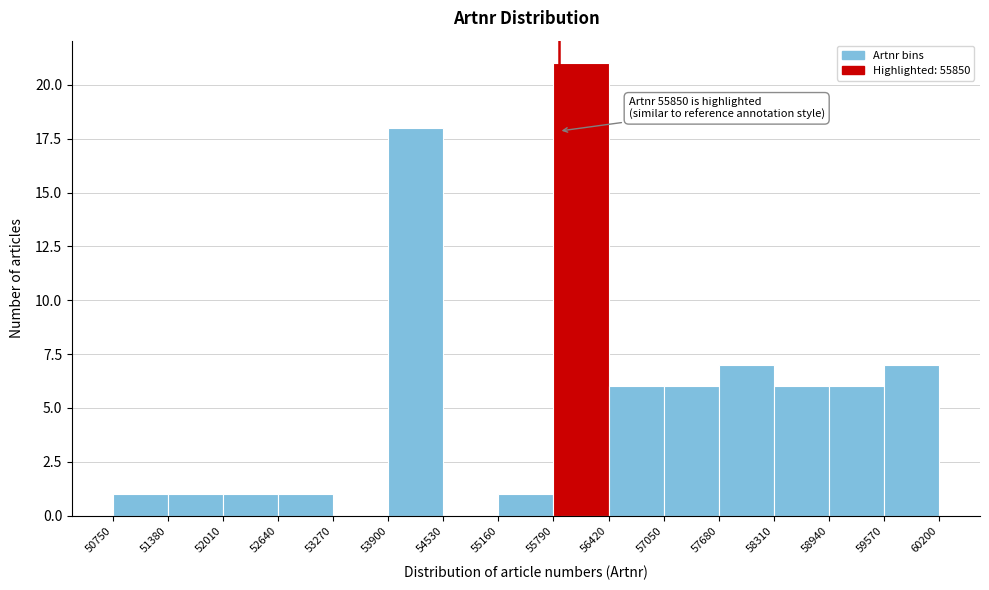

Which range on the x-axis has the tallest bar?

55790 to 56420